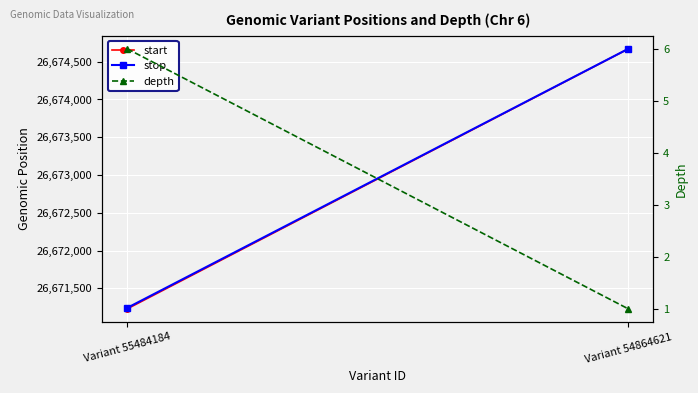

What is the value of the depth point at the 1st from the left?

6